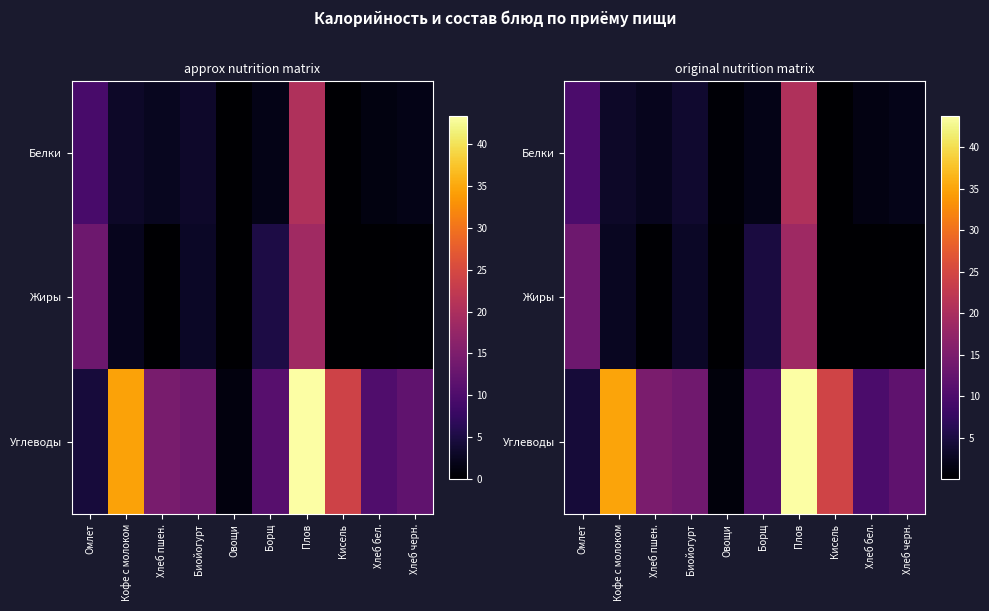

The row_0 series shows 3.8 at Биойогурт. True or false?

True